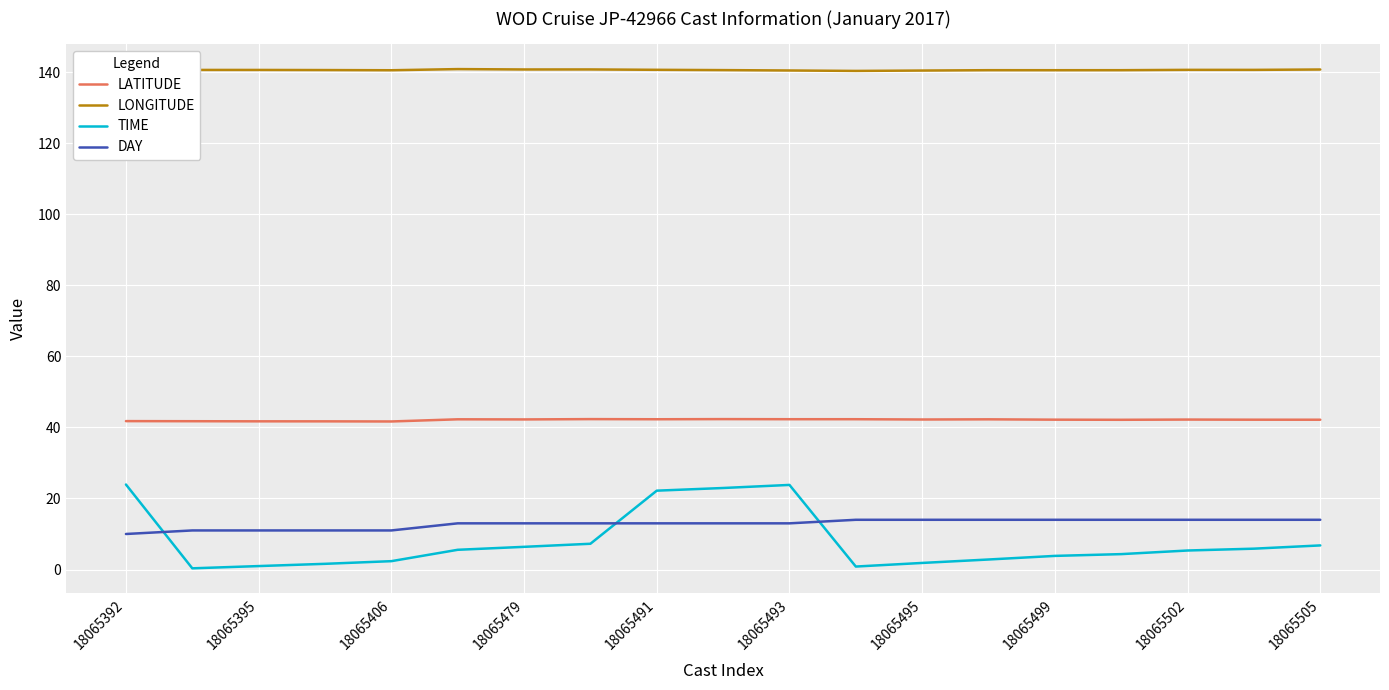

What are all the series names shown in the legend?

LATITUDE, LONGITUDE, TIME, DAY